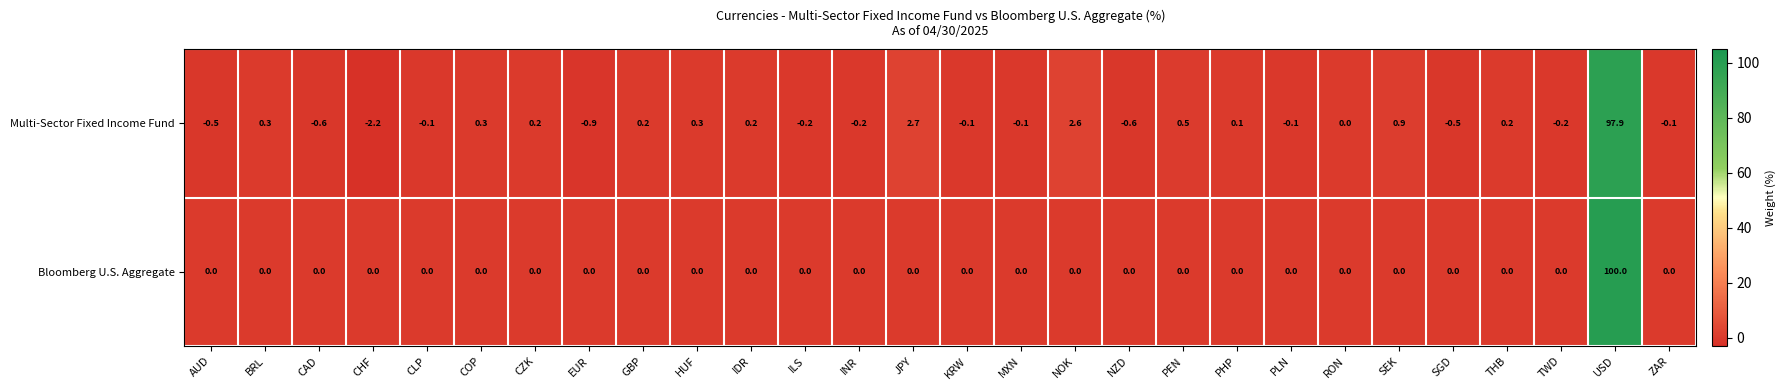

How many distinct data groups are displayed?

2